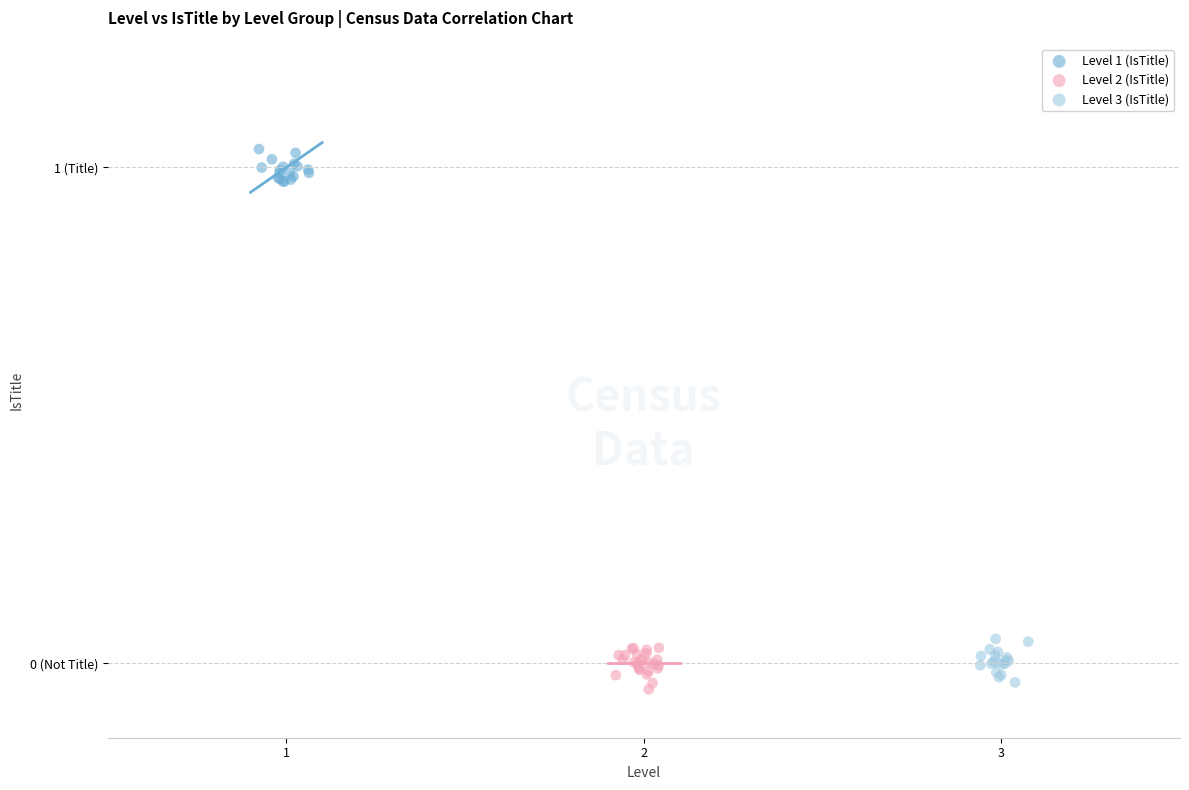

Which series contains the highest Y value?

Level 1 (IsTitle)